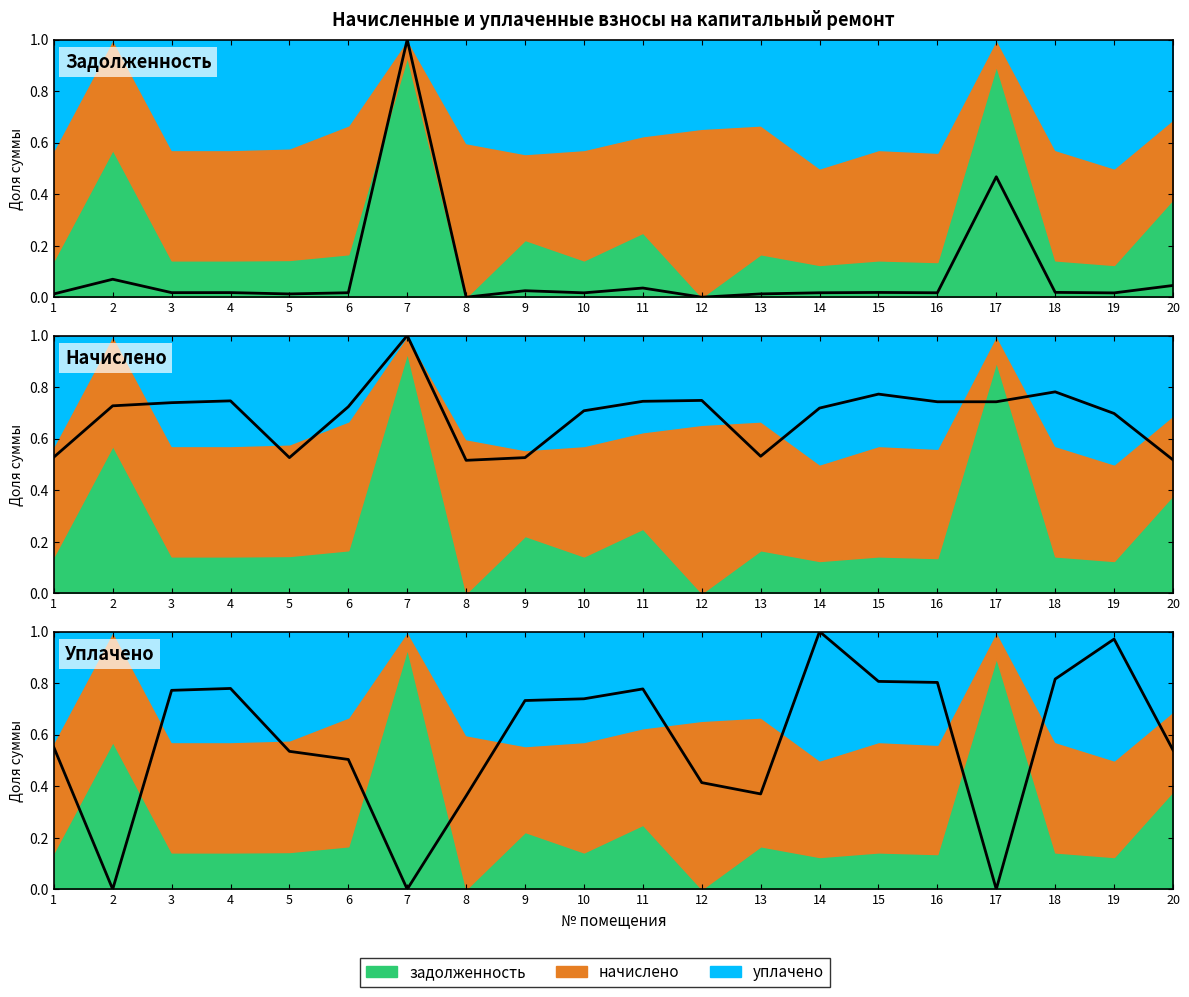

True or false: Уплачено has a value of 0.8 at 18.

True